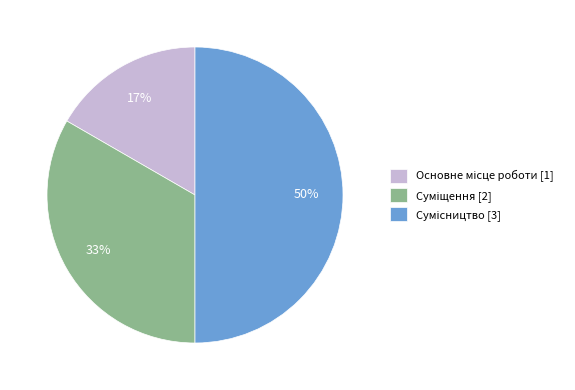

Count the number of slices in the pie.

3